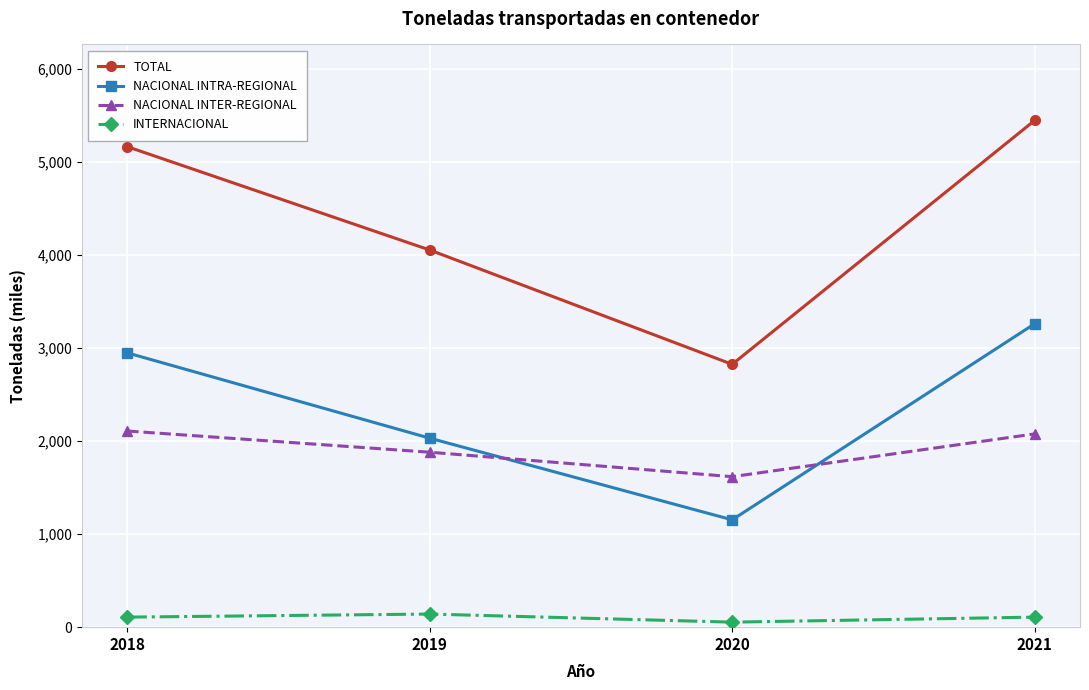

Which series has the widest spread of values?

TOTAL